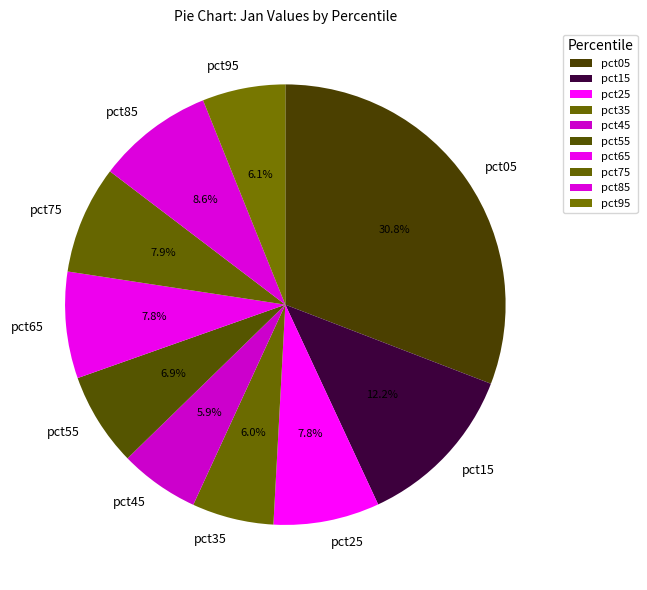

Is pct65 the majority of the pie?

No